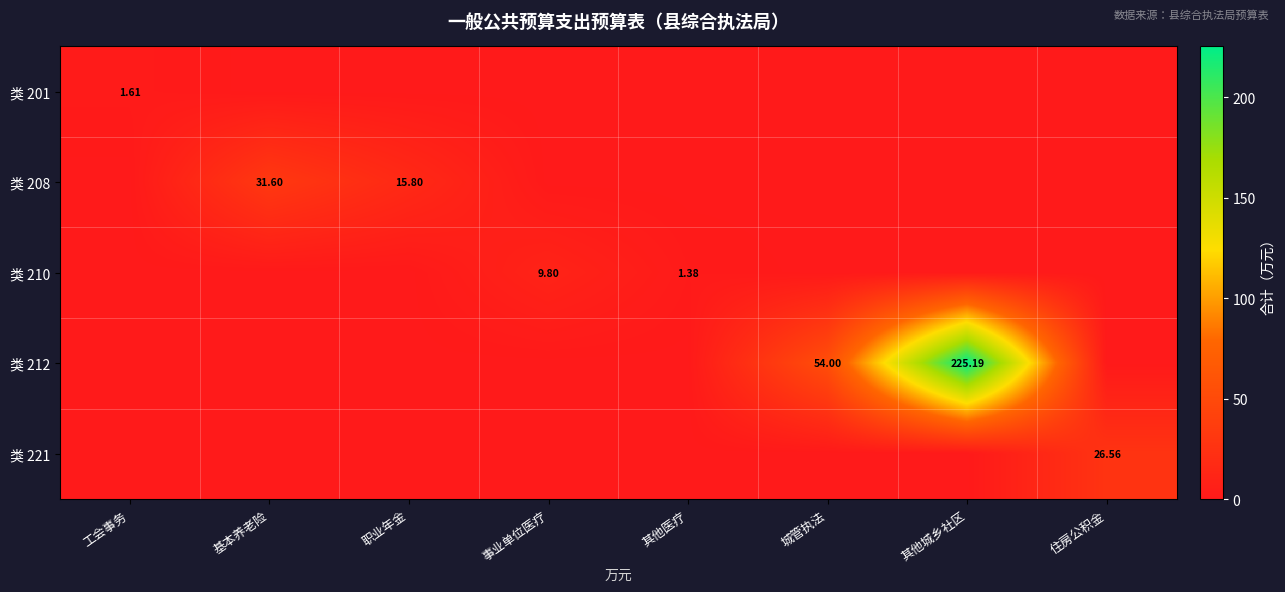

At how many categories does at least one series exceed 78?

1